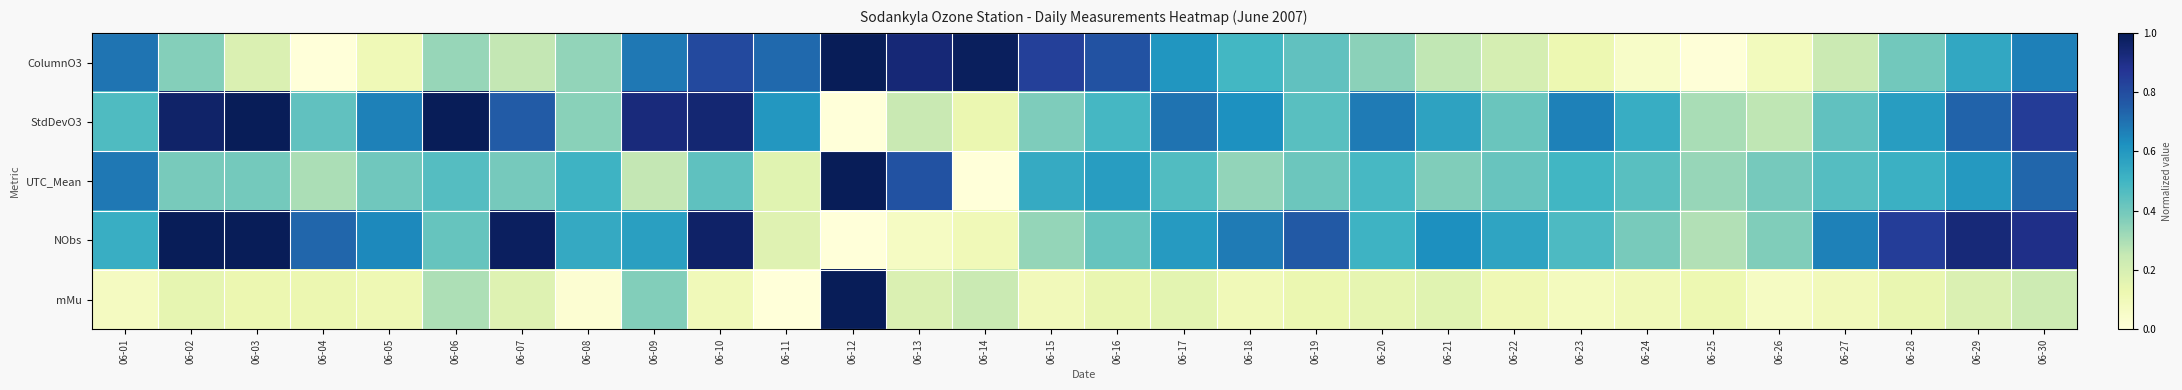

Which label corresponds to the largest value in the chart?

06-12